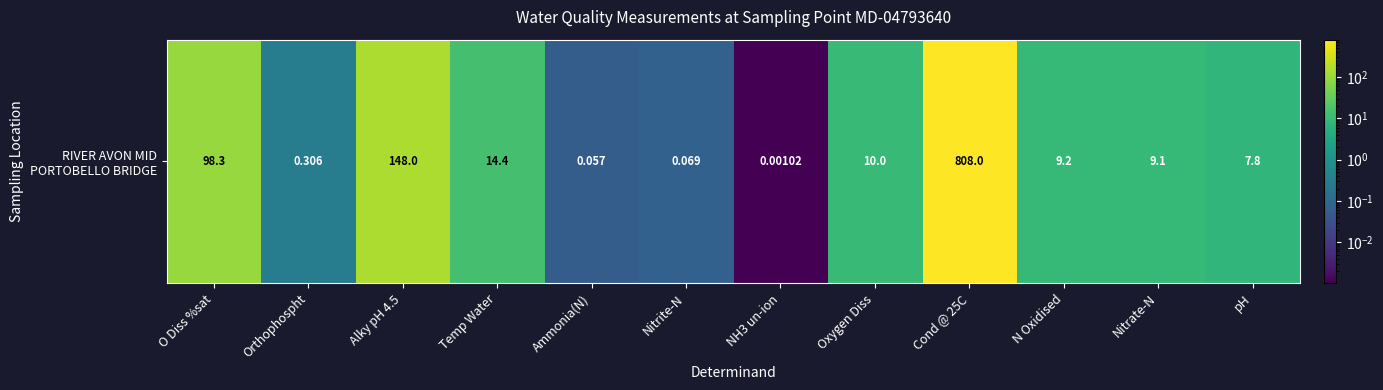

Rank the categories by value from highest to lowest.

Cond @ 25C, Alky pH 4.5, O Diss %sat, Temp Water, Oxygen Diss, N Oxidised, Nitrate-N, pH, Orthophospht, Nitrite-N, Ammonia(N), NH3 un-ion